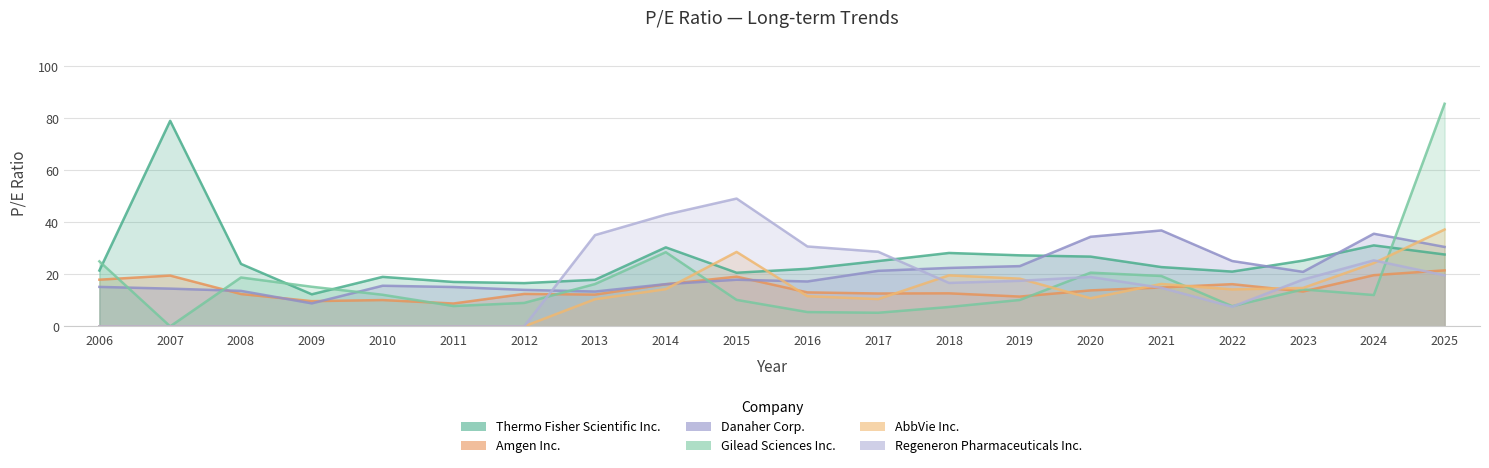

Which category has the highest value in the Amgen Inc. series?

2025